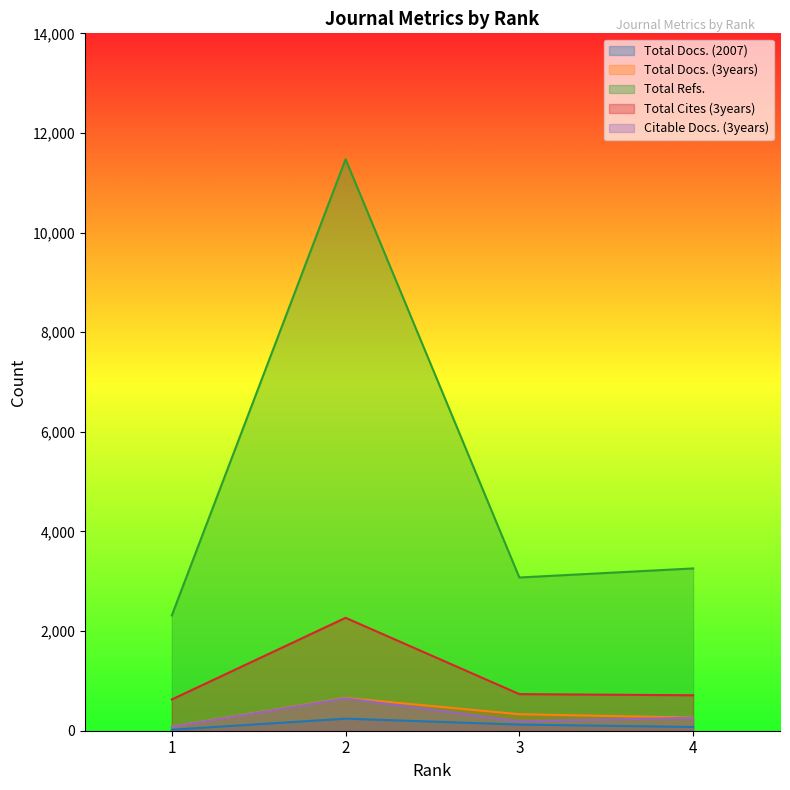

How many data points in Total Docs. (3years) are less than 331?

2